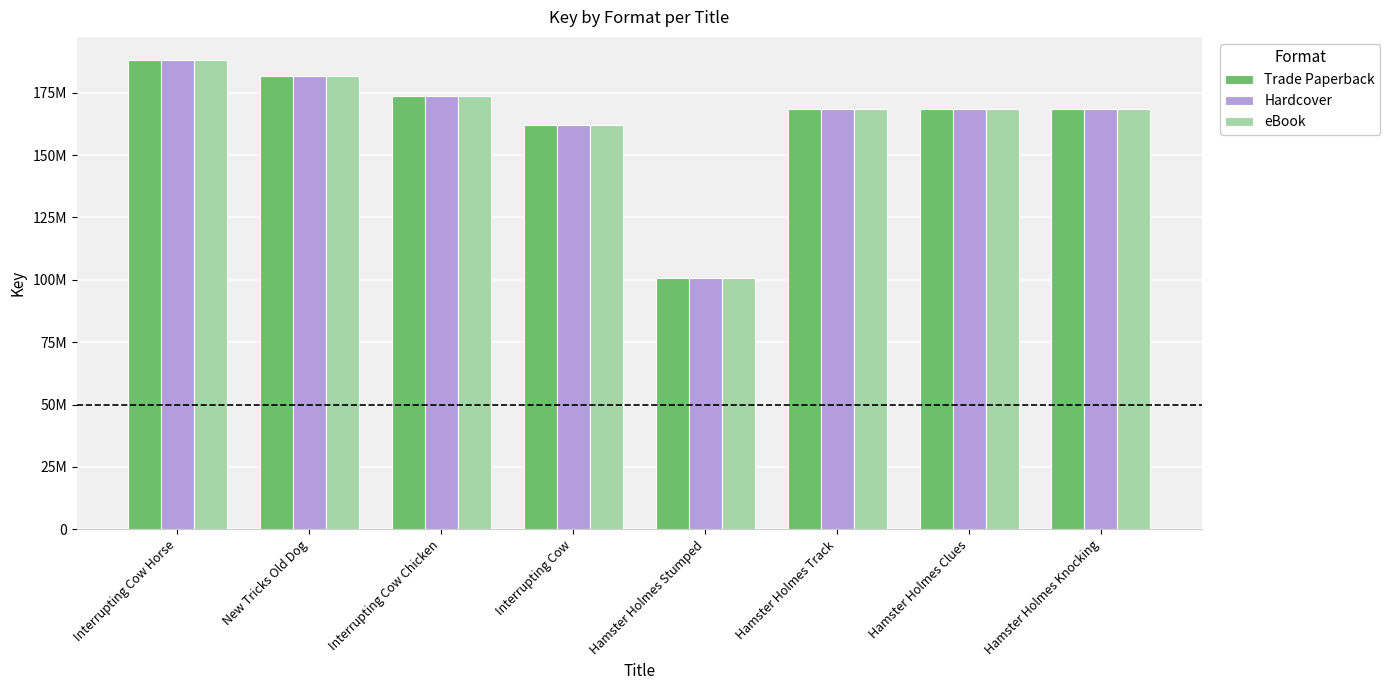

Rank the series at Hamster Holmes Track from highest to lowest value.

Trade Paperback, Hardcover, eBook